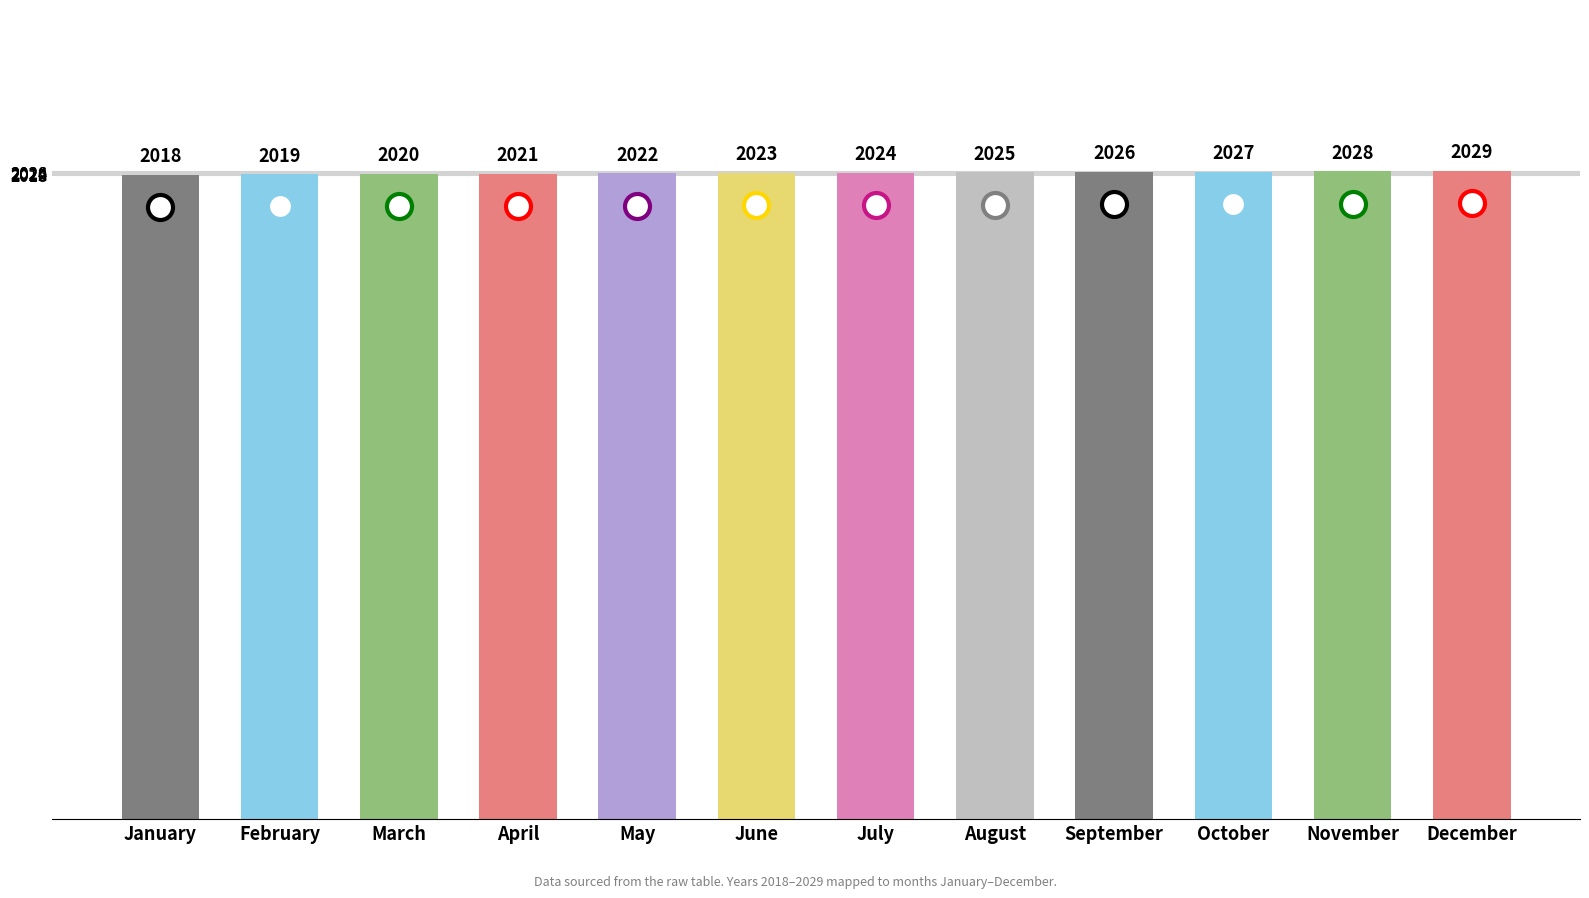

How many values are below 2024?

6